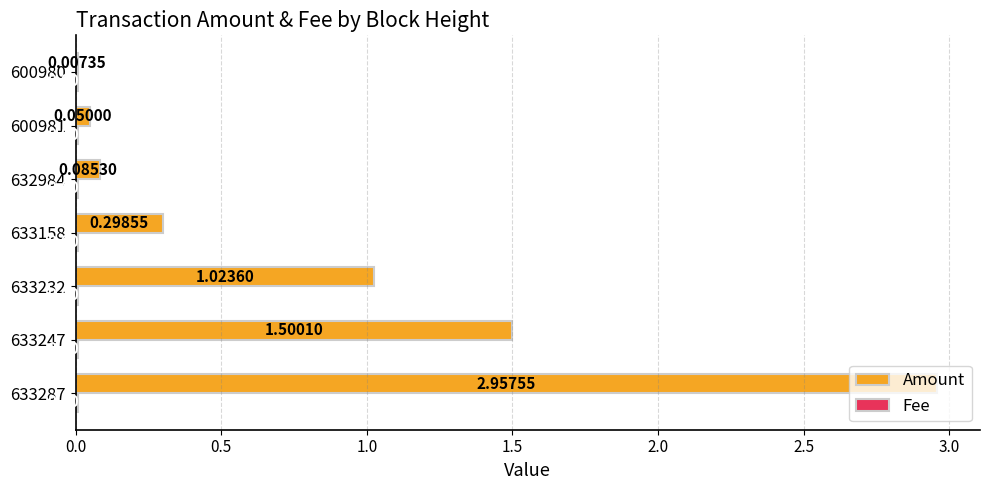

Which series has the largest range (max minus min)?

Amount